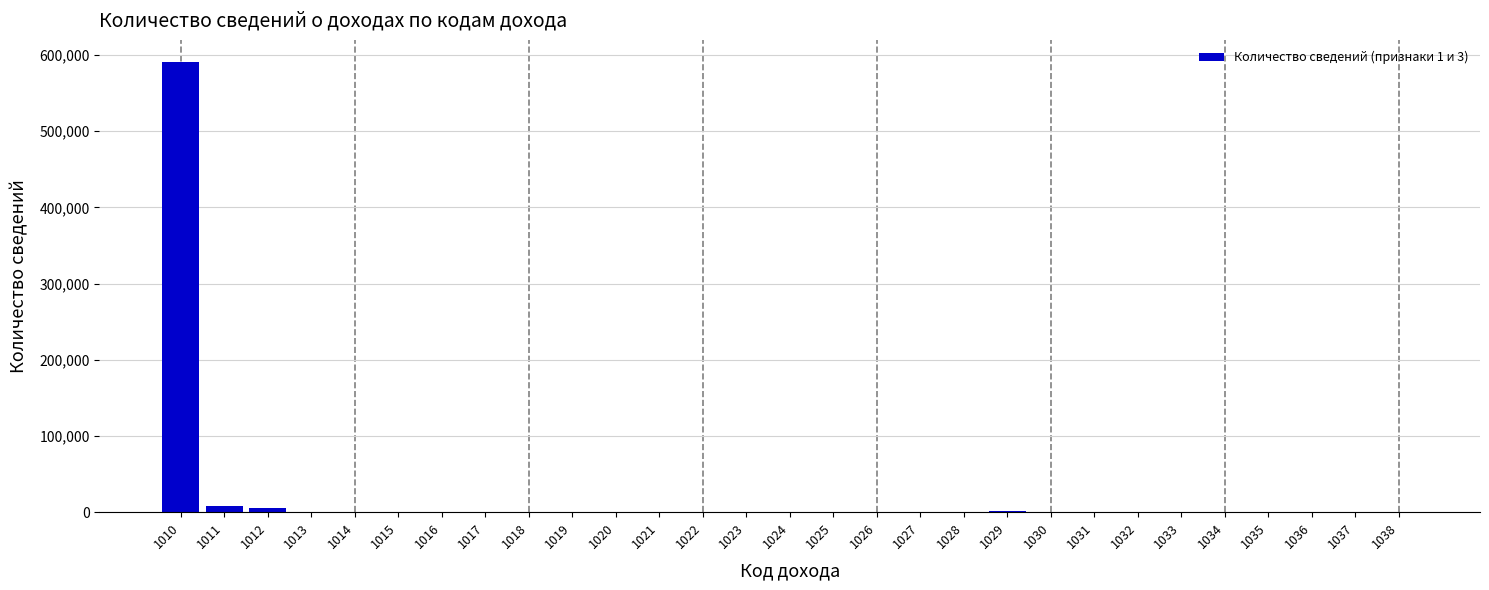

What is the change in value from 1010 to 1030?

-590417